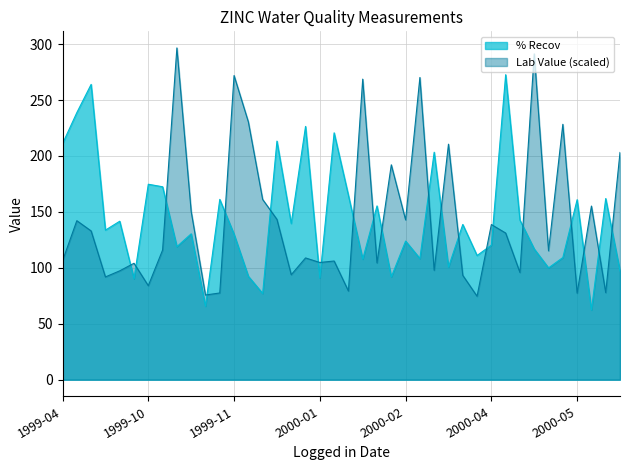

The value of % Recov at 1999-11-19 is 19.8. True or false?

False